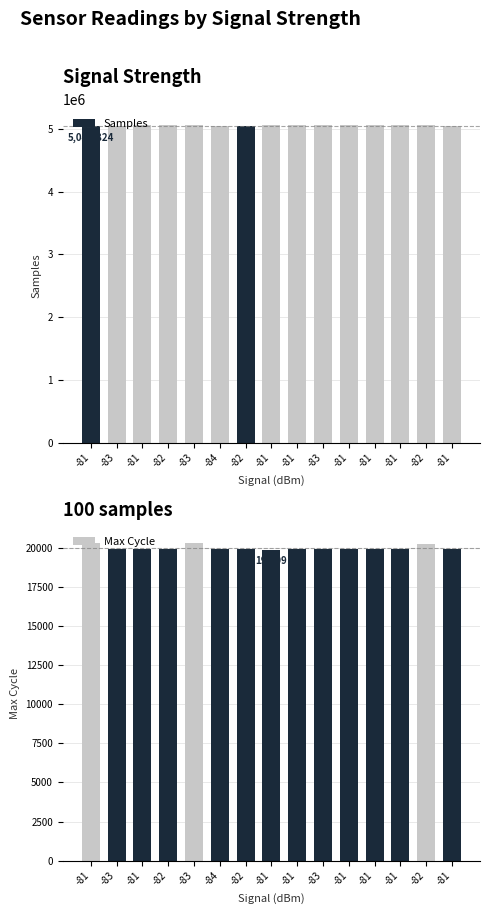

At how many categories does at least one series exceed 2452550?

15